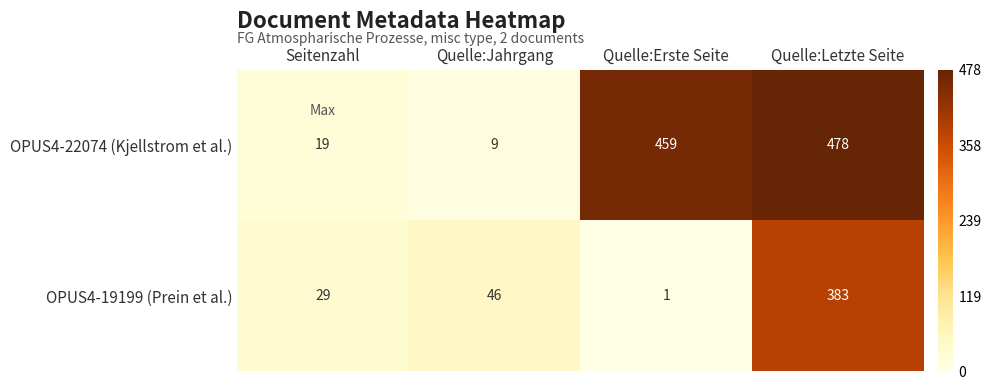

What is the difference between the second highest and minimum values in the OPUS4-19199 (Prein et al.) series?

45